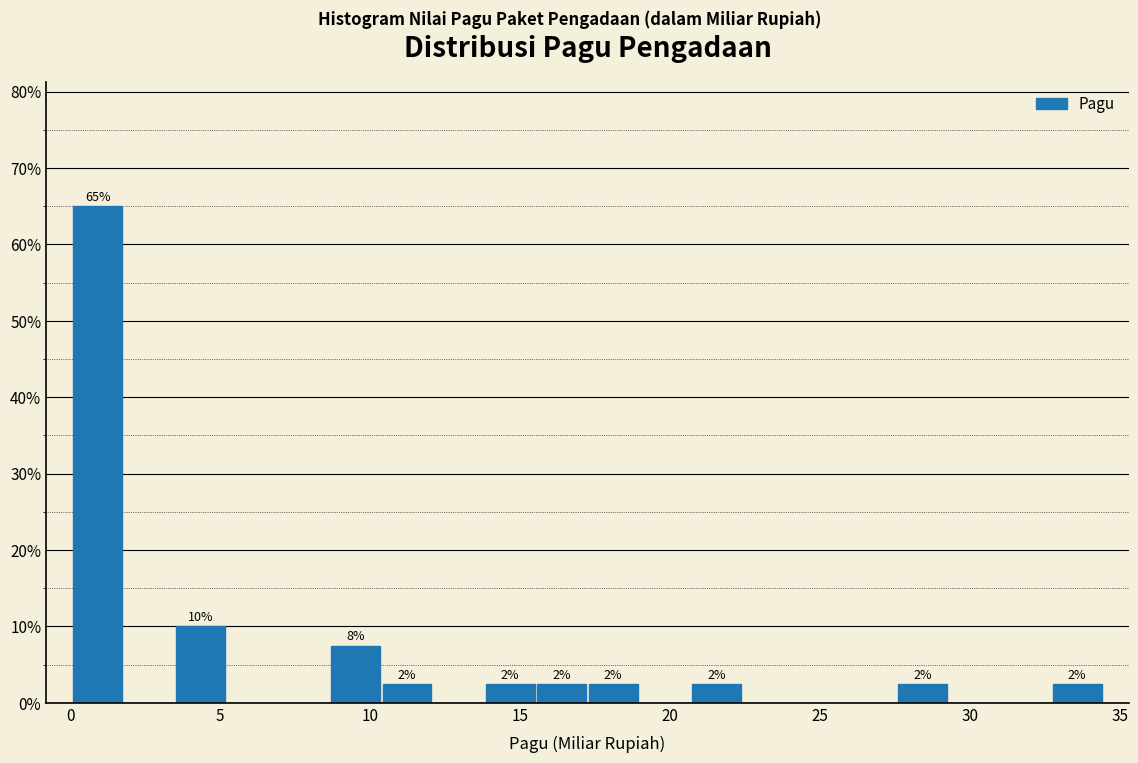

Read against the x-axis, roughly where is the centre of the tallest bar?

1.0